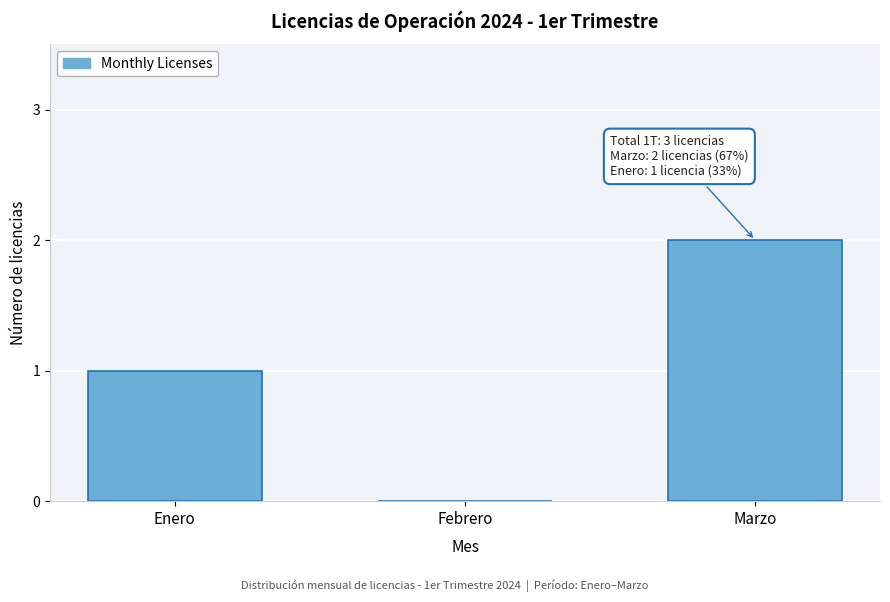

Reading left to right, extract all data points from this chart.

Enero=1	Febrero=0	Marzo=2